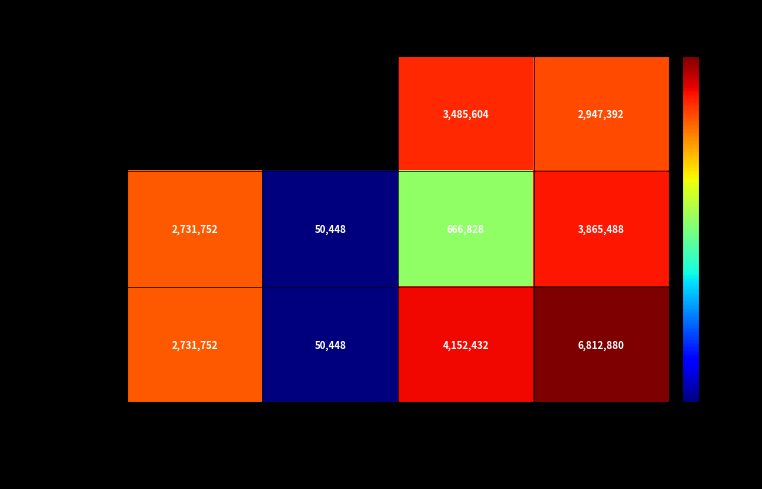

Is the value of Other at Comm Und Long greater than the value of Total at Comm Und Short?

No